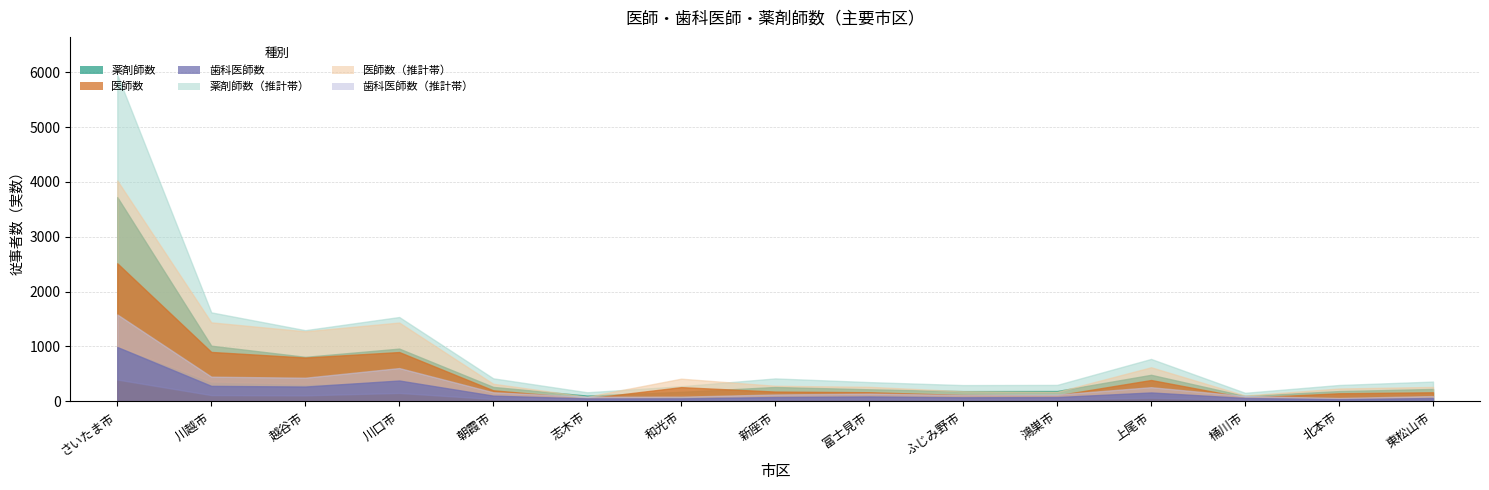

Which series has the widest spread of values?

薬剤師数